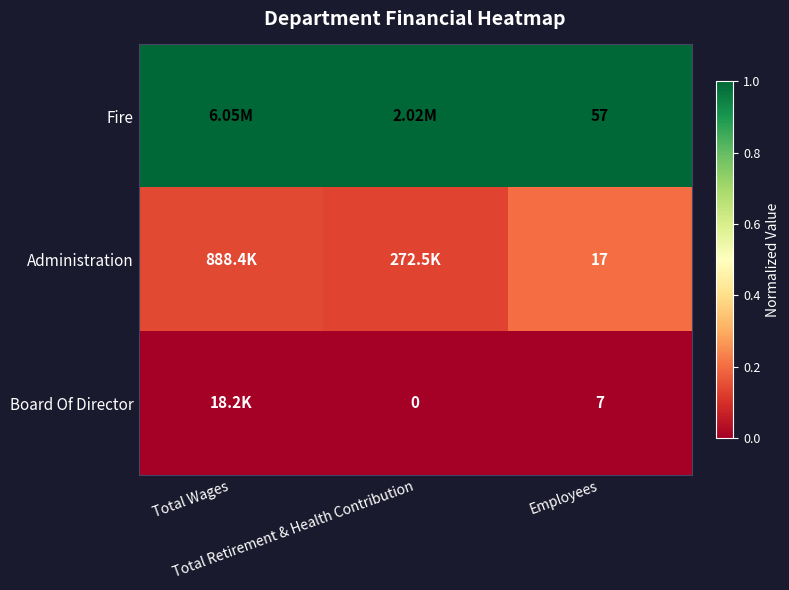

At how many categories does at least one series exceed 0?

3